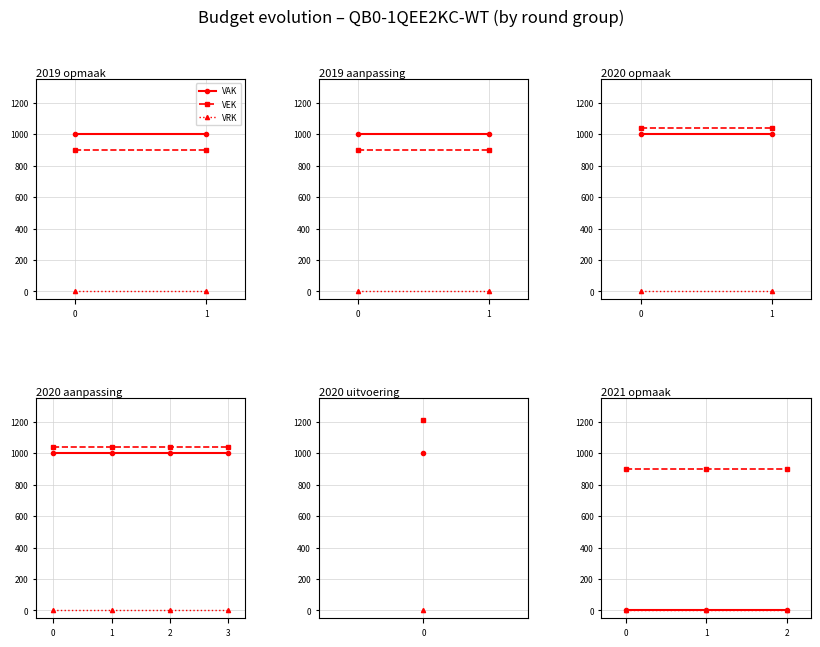

What is the value of the VEK point at the 1st from the left?

900